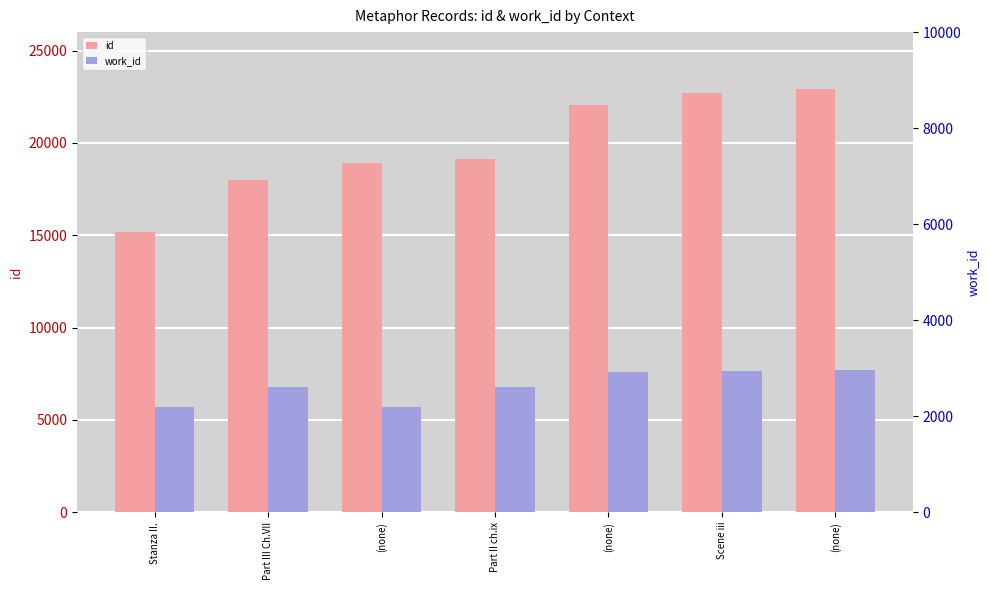

True or false: work_id has a value of 3525 at (none).

False